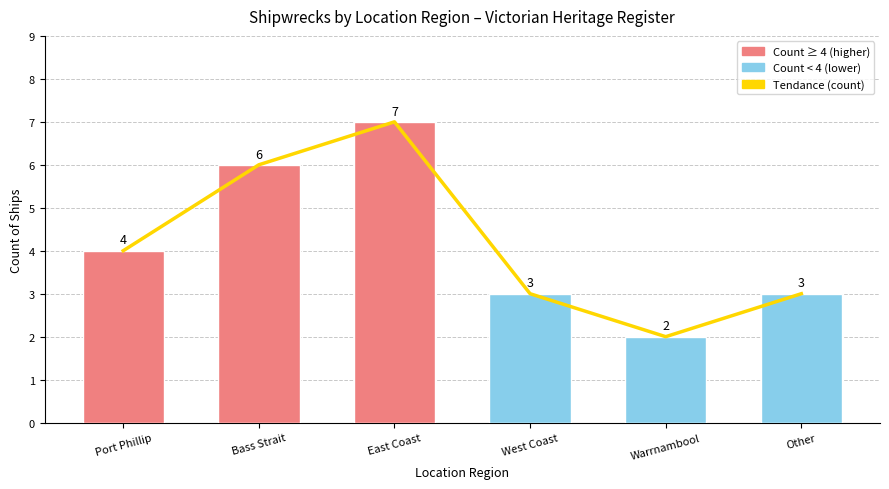

What position from the left is Port Phillip?

1